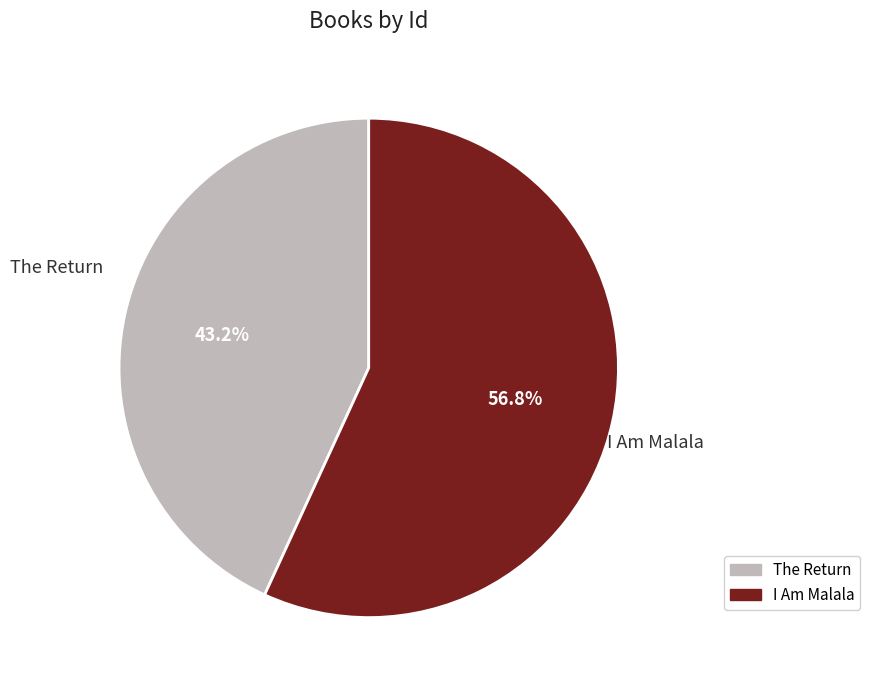

To the nearest percent, what portion does The Return represent?

43%